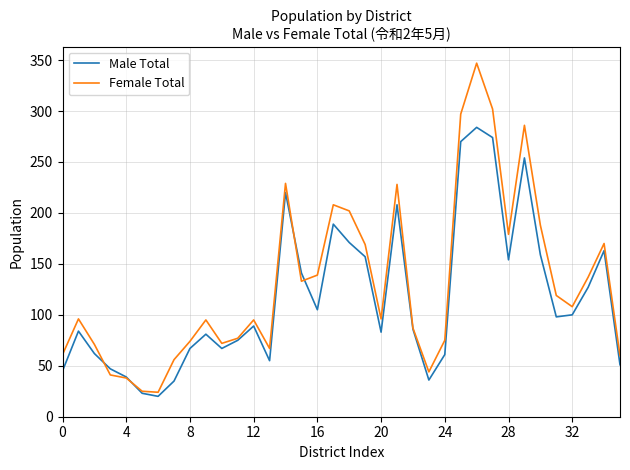

Which series has the widest spread of values?

Female Total